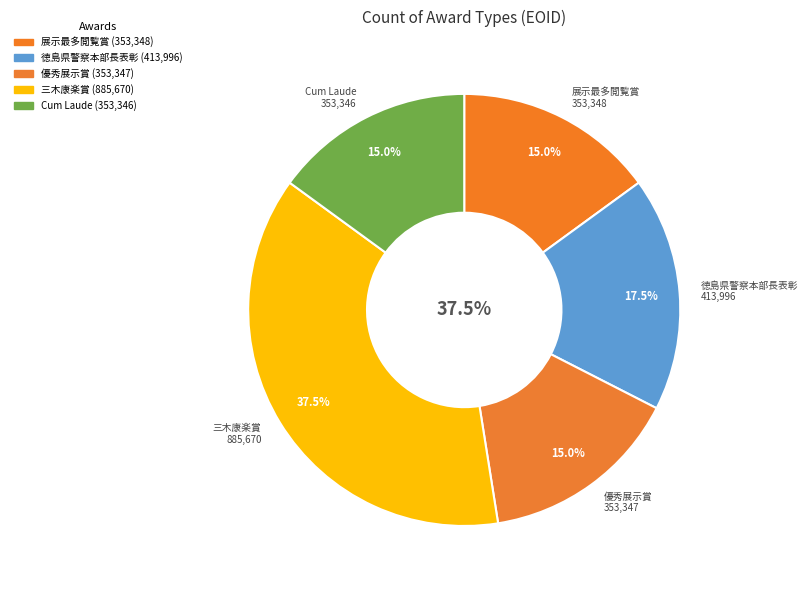

Rank the categories by value from lowest to highest.

Cum Laude, 優秀展示賞, 展示最多閲覧賞, 徳島県警察本部長表彰, 三木康楽賞